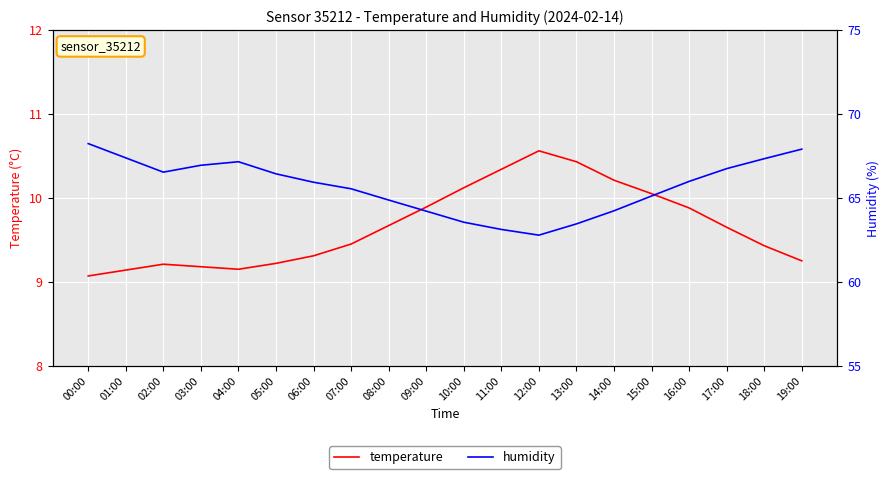

What are all the series names shown in the legend?

temperature, humidity